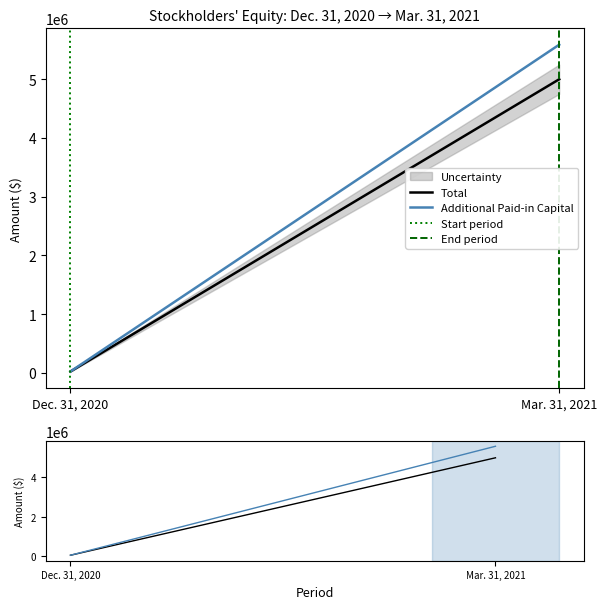

Which has a higher value, Dec. 31, 2020 or Mar. 31, 2021?

Mar. 31, 2021